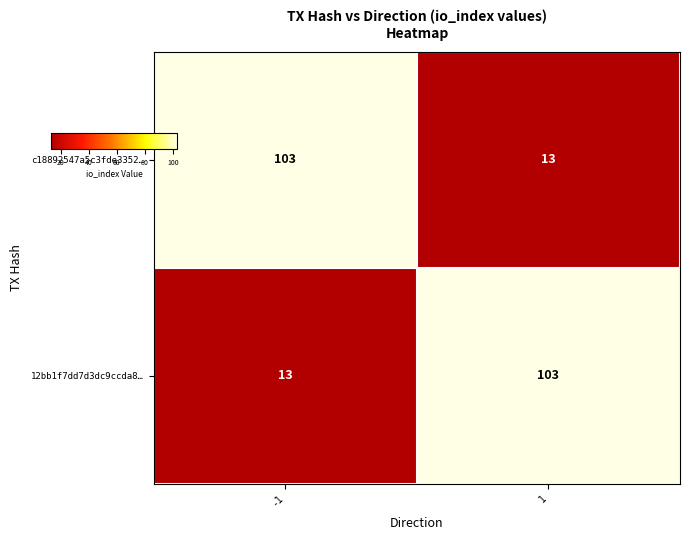

What is the difference between the highest and lowest values at 1?

90